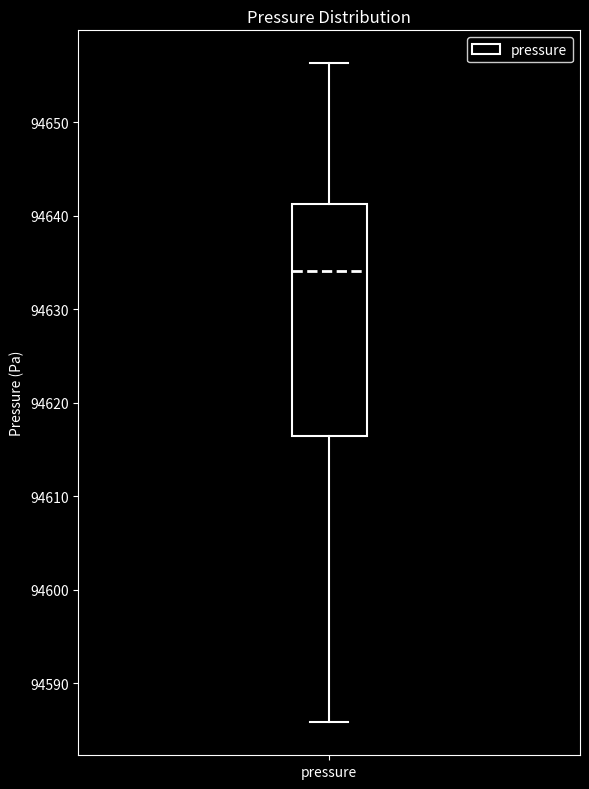

Transcribe this box plot: give where the median line is, the range the box spans, and where the two whiskers end, as read against the y-axis. The values are not printed on the chart, so give them approximately, as read against the axis.

median 94634, box 94616 to 94641, whiskers 94586 to 94656